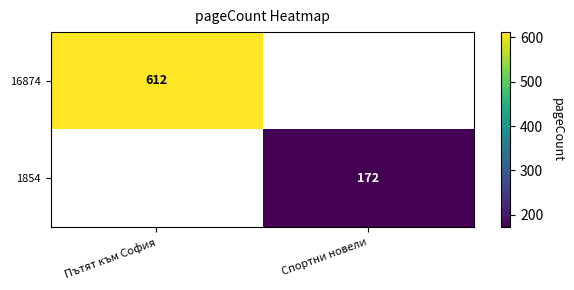

Is it true that 16874 equals 612 at Пътят към София?

True